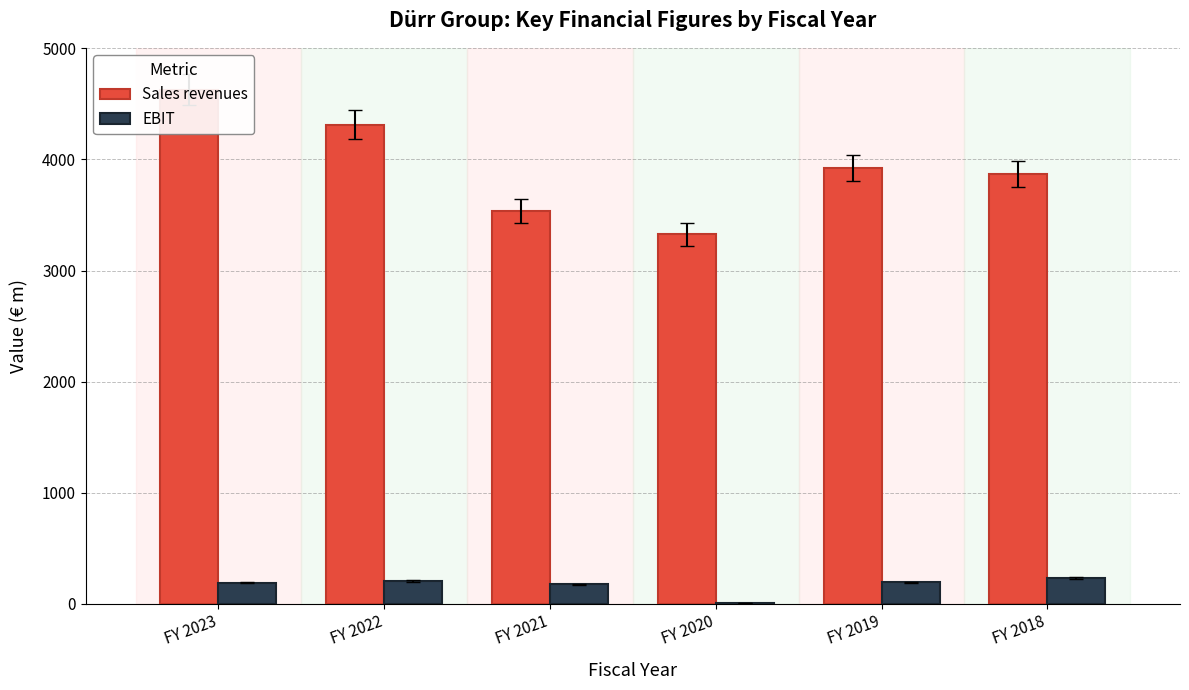

Rank the categories by EBIT value from lowest to highest.

FY 2020, FY 2021, FY 2023, FY 2019, FY 2022, FY 2018